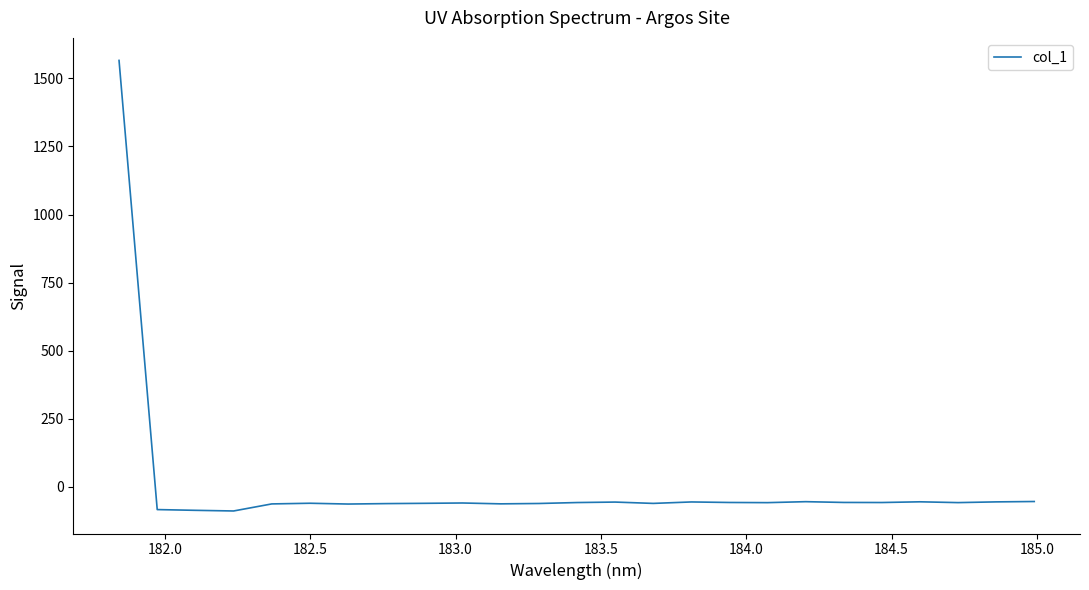

What is the sum of all values?

85.1